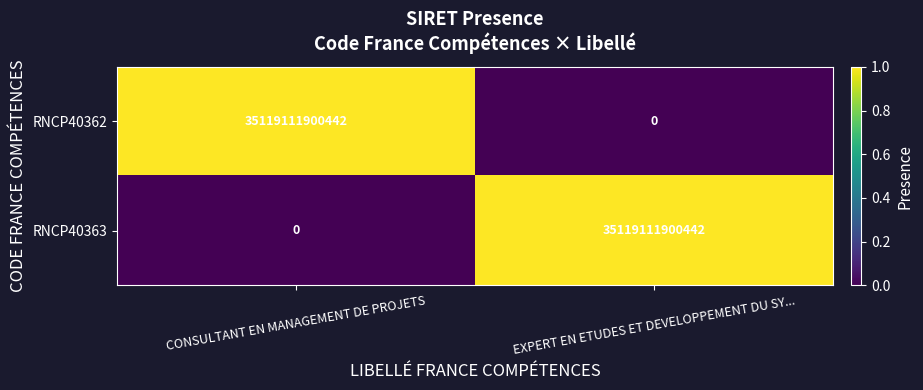

Which category has the highest value in the RNCP40363 series?

EXPERT EN ETUDES ET DEVELOPPEMENT DU SY...